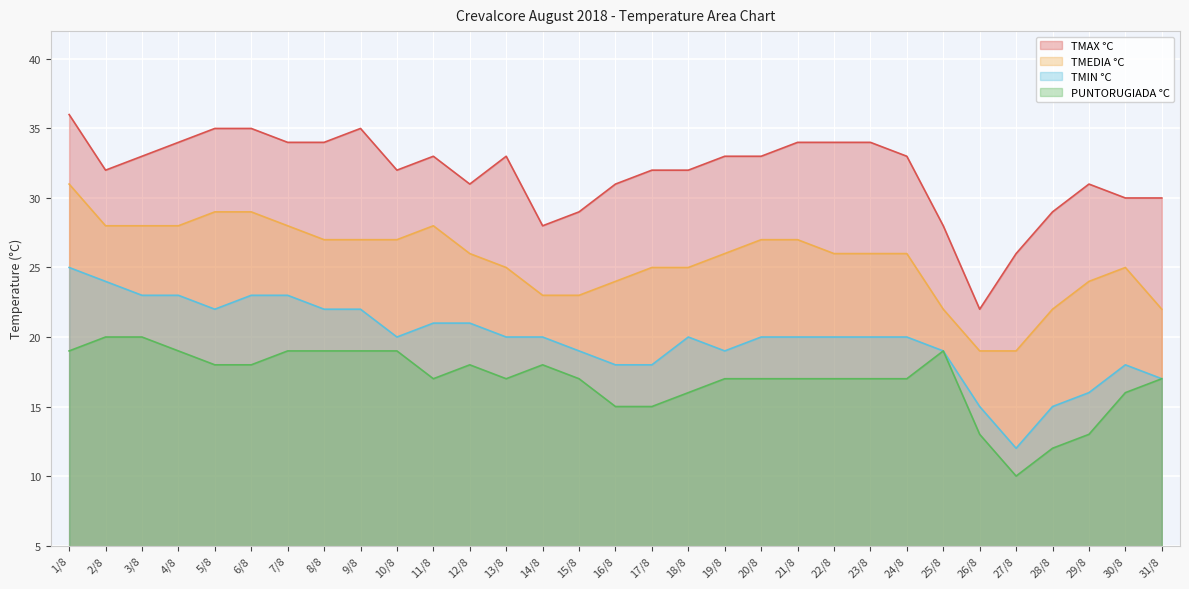

What is the label of the 27th point from the left?

27/8